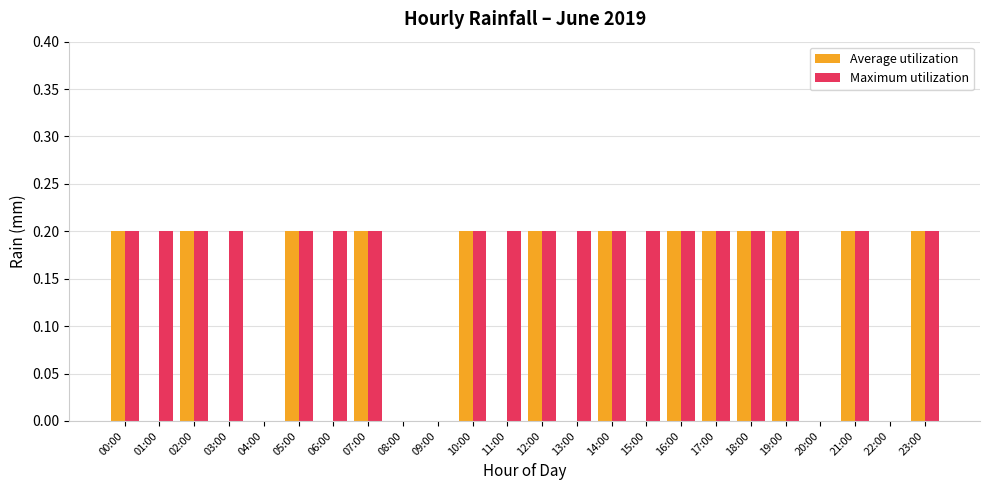

Which series has the largest total across all categories?

Maximum utilization